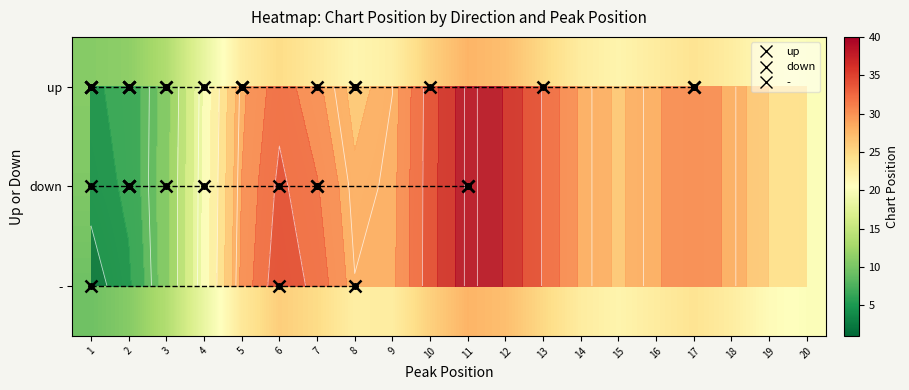

Which label corresponds to the largest value in the chart?

11